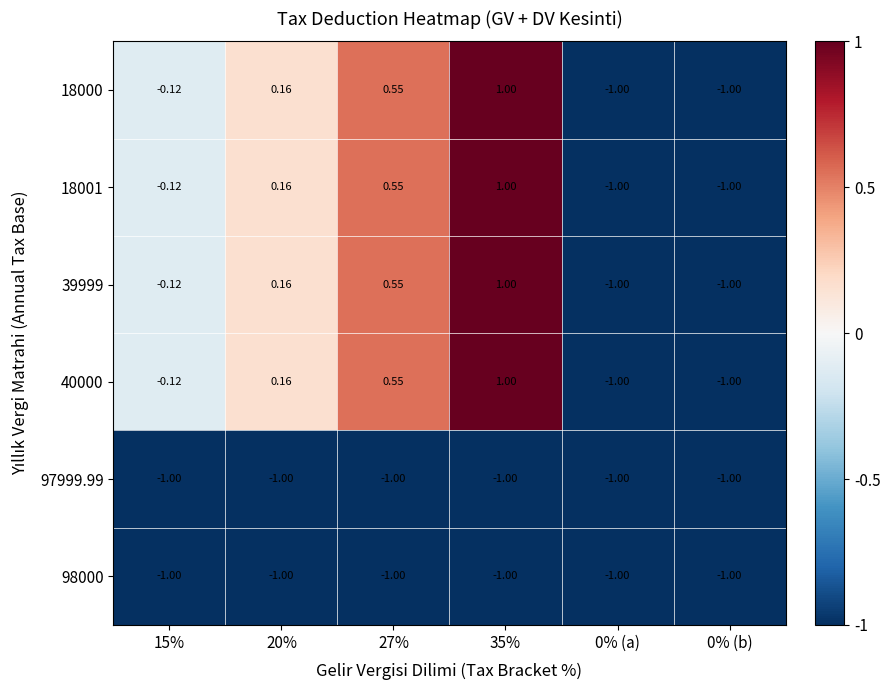

How many data points in 40000 are above 0?

3